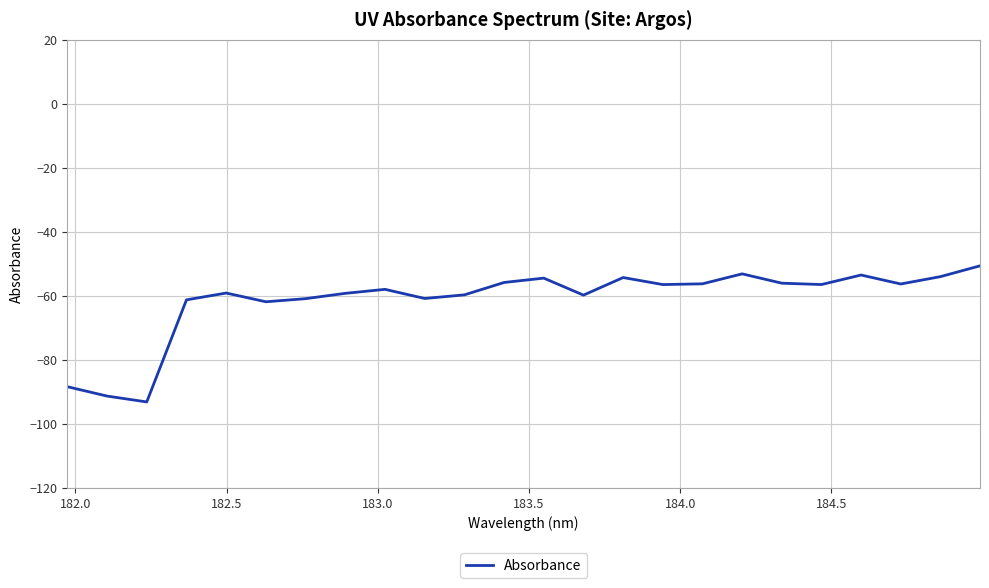

What is the maximum value shown in the chart?

-50.7